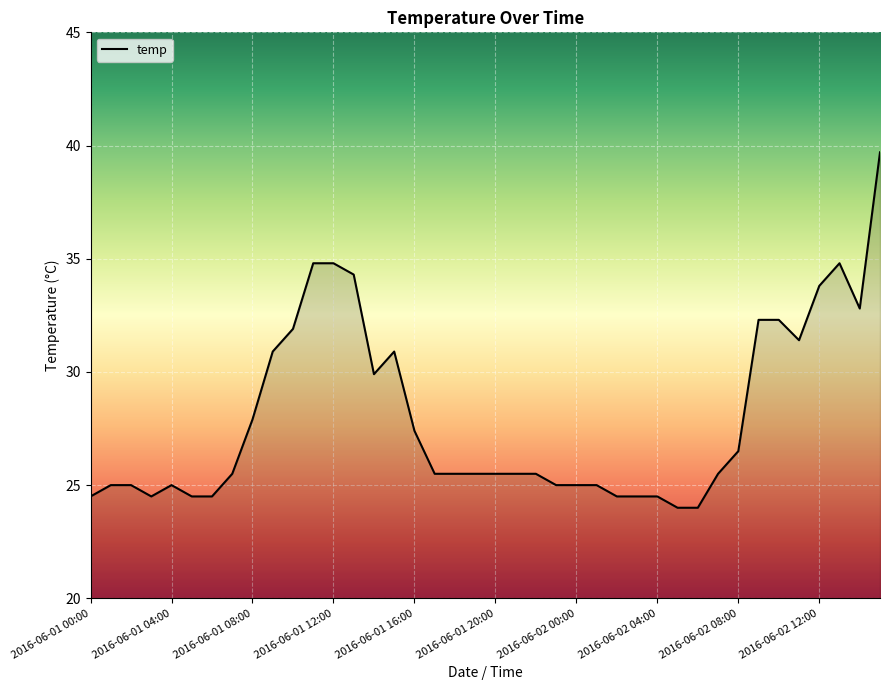

What is the difference between the maximum and minimum values?

15.7